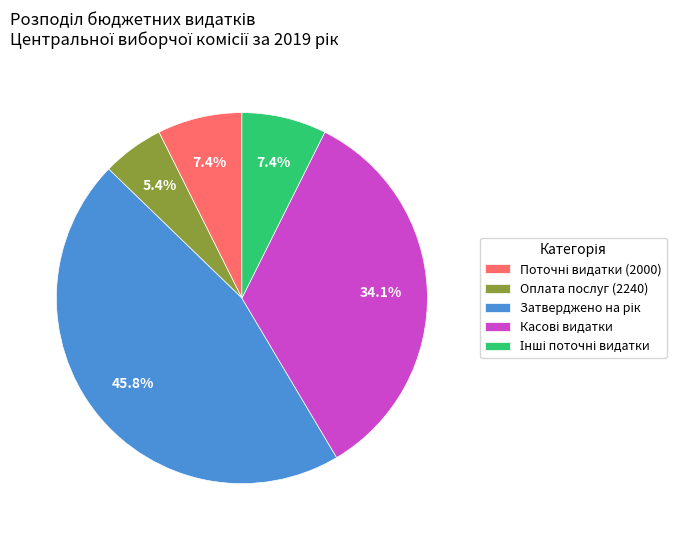

Is there a majority slice in this chart?

No